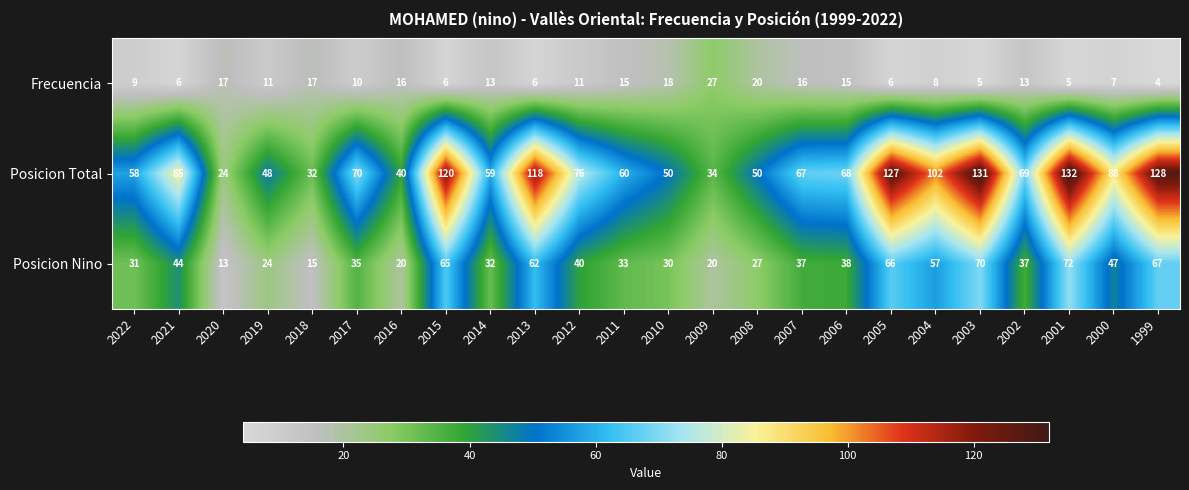

How many distinct data groups are displayed?

3